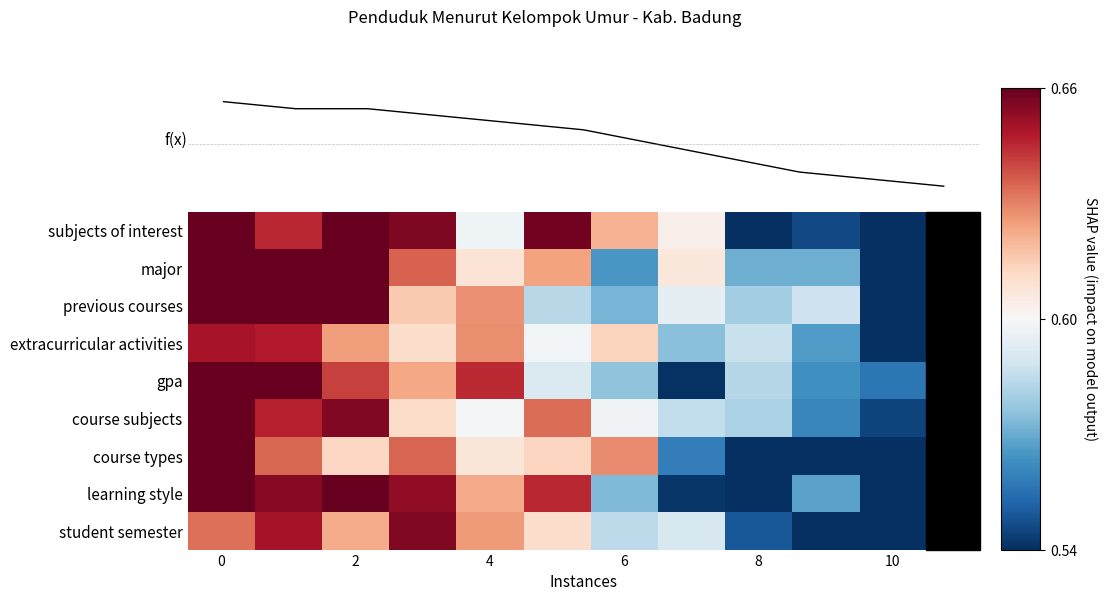

What is the difference between the maximum and minimum values in the extracurricular activities series?

0.1